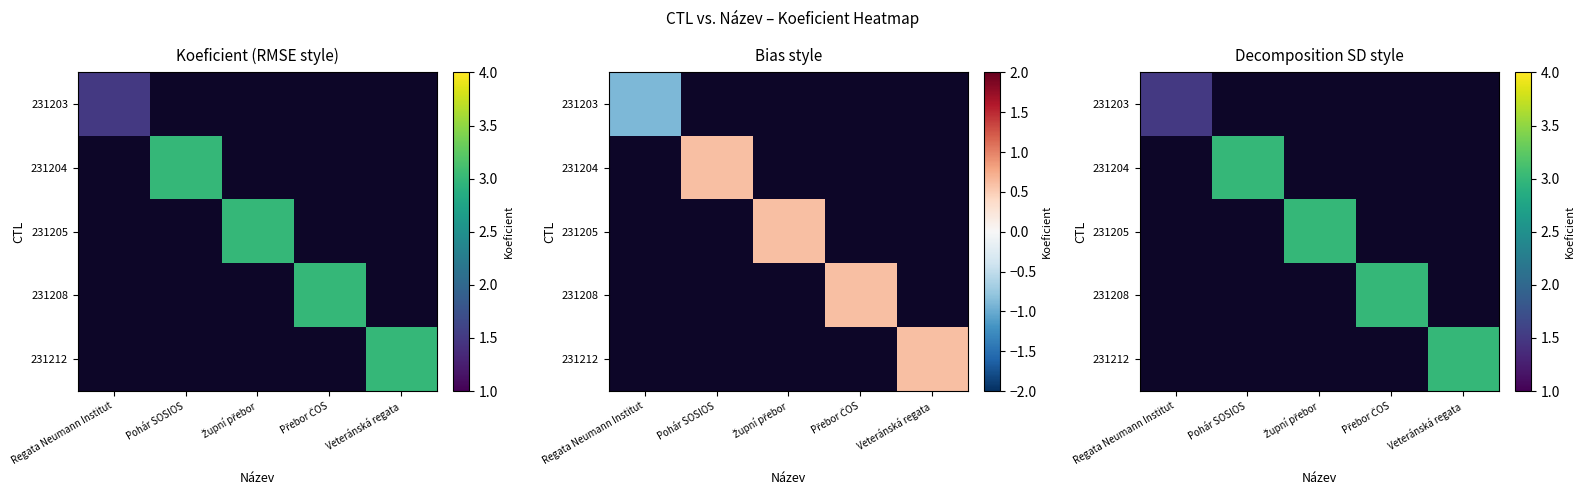

List the series in order of their peak value, lowest first.

231203, 231204, 231205, 231208, 231212